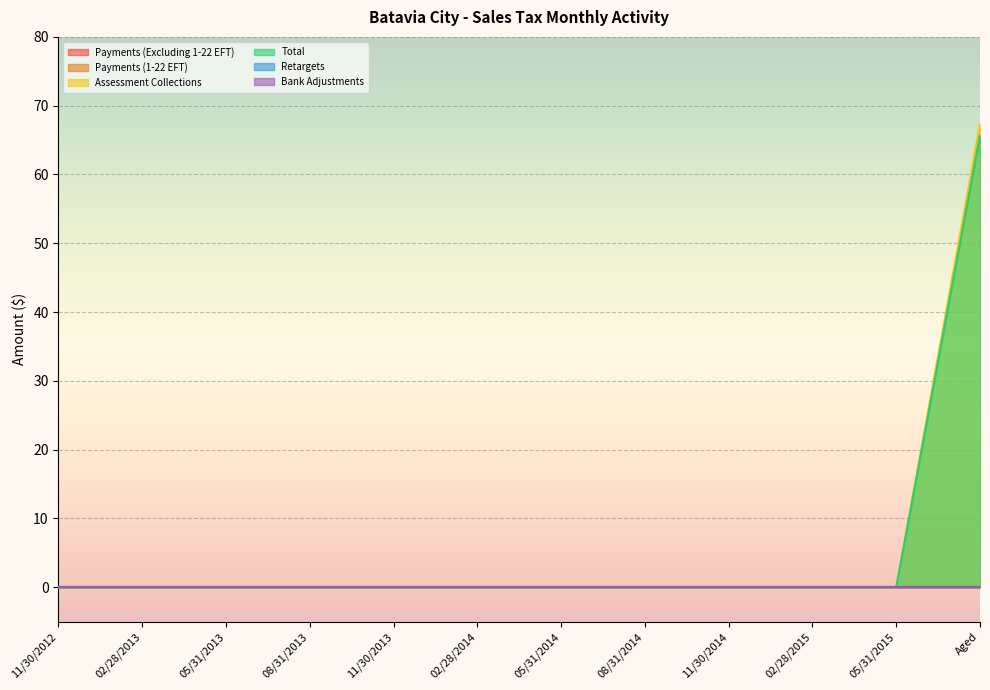

Reading right to left, list all the values displayed in this chart.

Payments (Excluding 1-22 EFT): 0.0	0.0	0.0	0.0	0.0	0.0	0.0	0.0	0.0	0.0	0.0	0.0
Payments (1-22 EFT): 0.0	0.0	0.0	0.0	0.0	0.0	0.0	0.0	0.0	0.0	0.0	0.0
Assessment Collections: 67.3	0.0	0.0	0.0	0.0	0.0	0.0	0.0	0.0	0.0	0.0	0.0
Total: 65.7	0.0	0.0	0.0	0.0	0.0	0.0	0.0	0.0	0.0	0.0	0.0
Retargets: 0.0	0.0	0.0	0.0	0.0	0.0	0.0	0.0	0.0	0.0	0.0	0.0
Bank Adjustments: 0.0	0.0	0.0	0.0	0.0	0.0	0.0	0.0	0.0	0.0	0.0	0.0